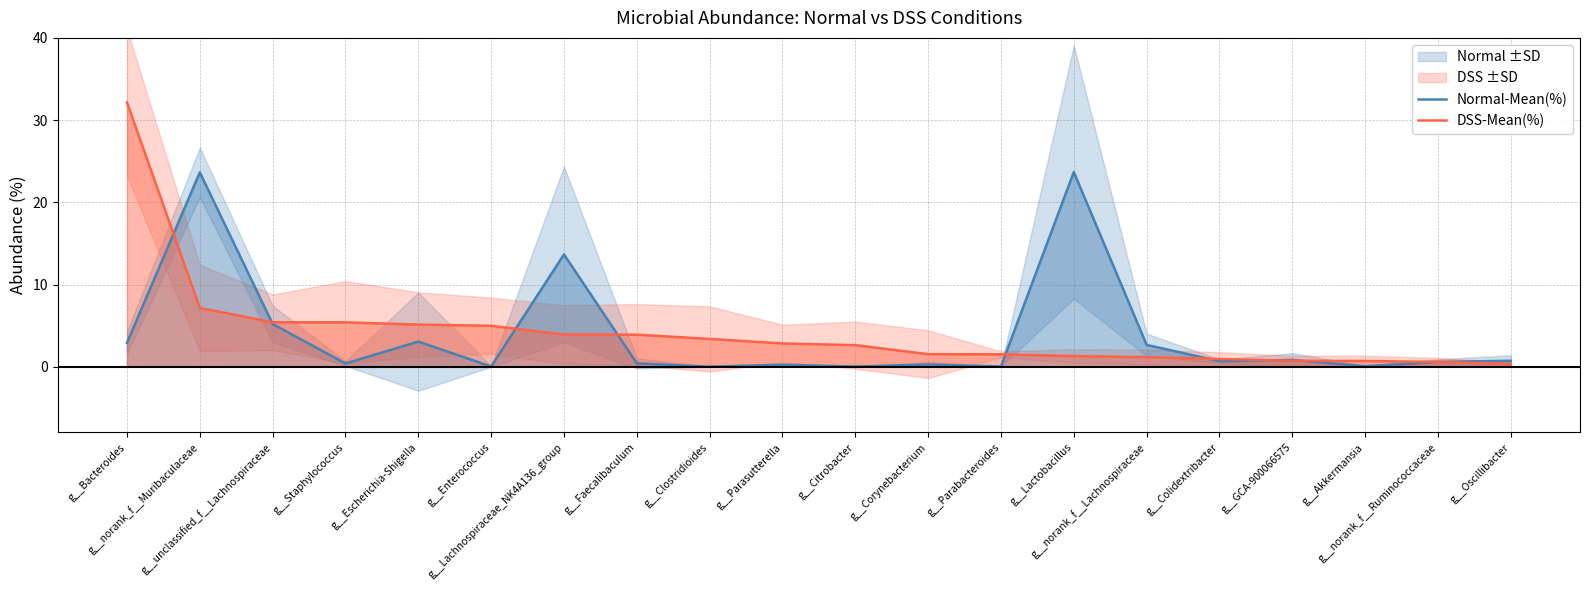

Which series ends up on top after the final intersection of DSS-Mean(%) and Normal-Mean(%)?

Normal-Mean(%)